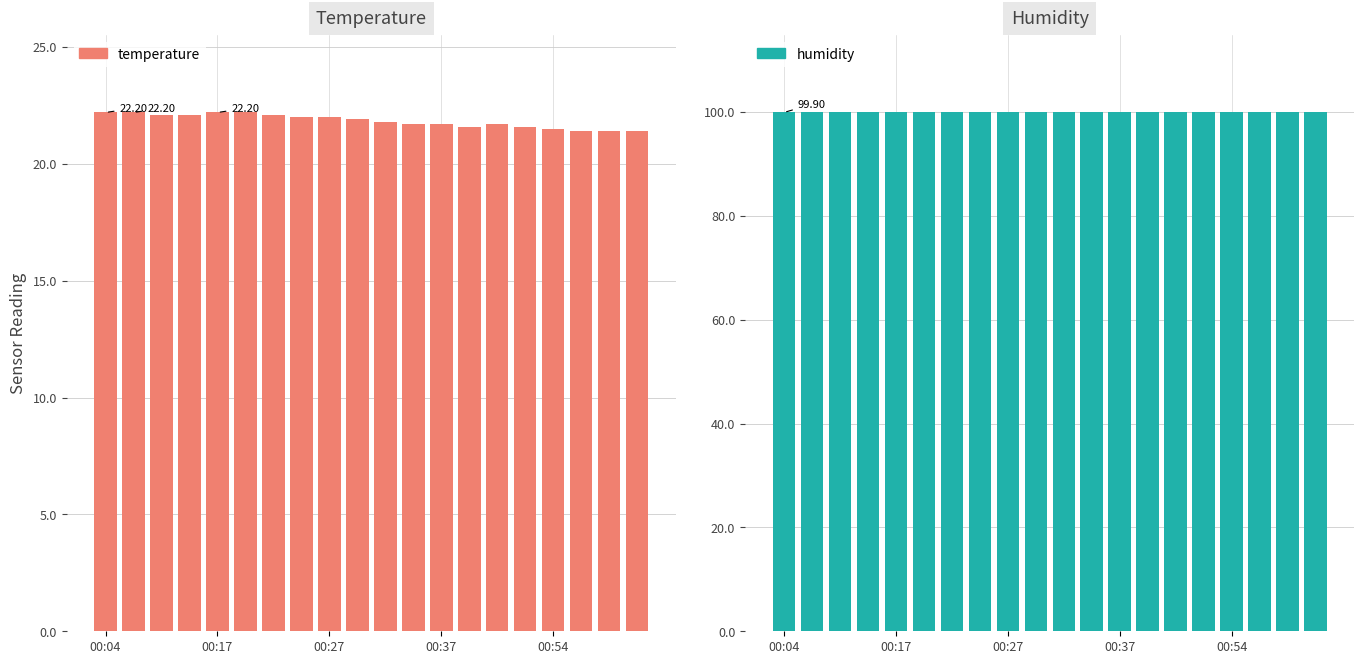

At which category is the sum across all series the highest?

00:04